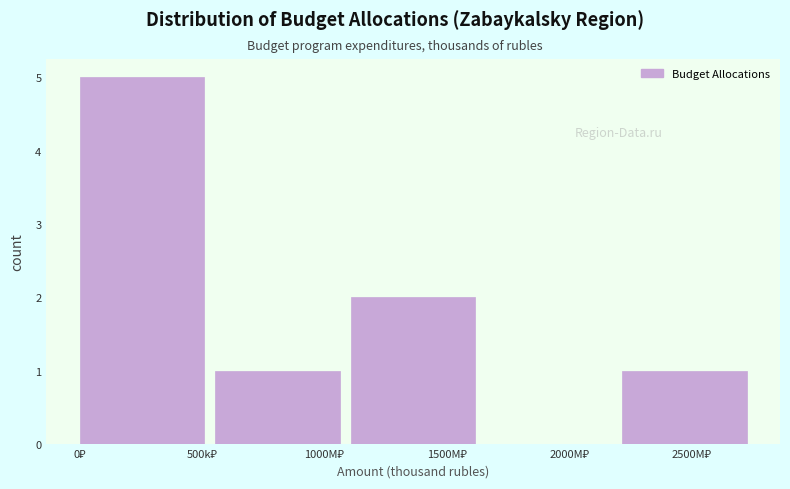

What is the sum of all values?

9